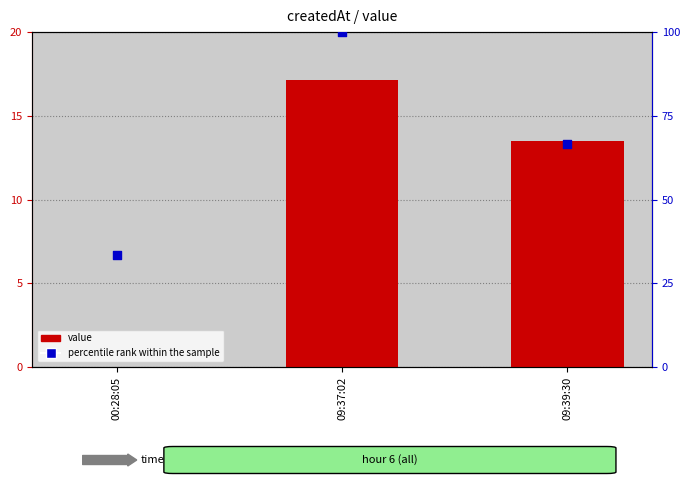

Is the value of value at 09:37:02 greater than the value of percentile rank within the sample at 00:28:05?

No